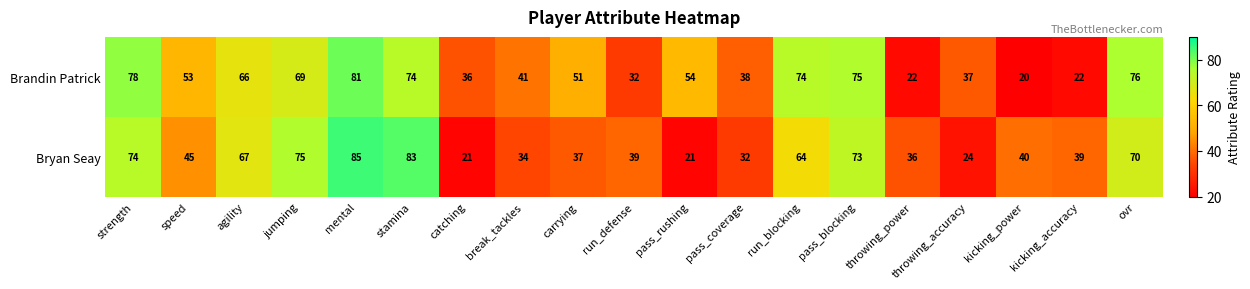

What is the sum of the Bryan Seay values at pass_blocking and throwing_power?

109